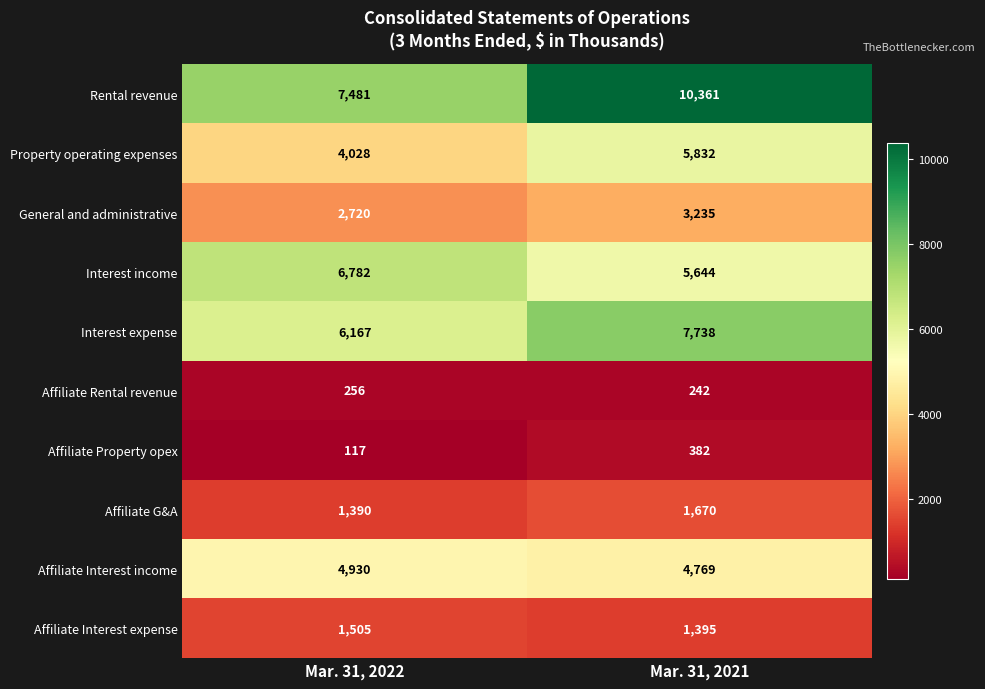

At which category is the sum across all series the highest?

Mar. 31, 2021